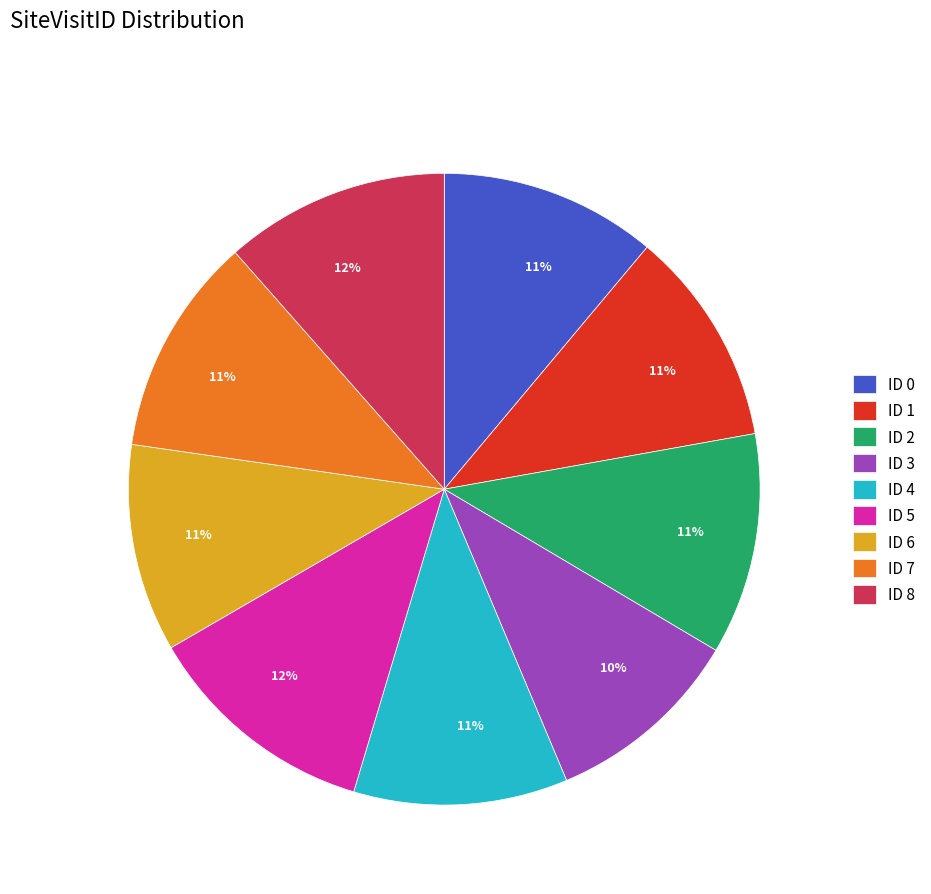

To the nearest percent, what portion does ID 4 represent?

11%